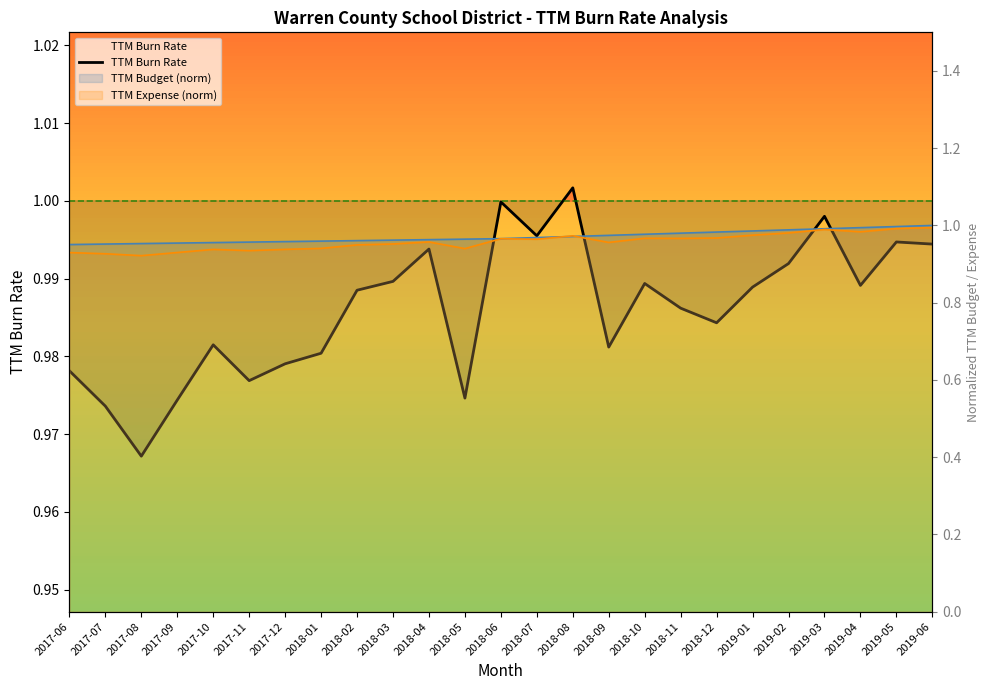

Reading left to right, what are all the values shown in this chart?

1.0	1.0	1.0	1.0	1.0	1.0	1.0	1.0	1.0	1.0	1.0	1.0	1.0	1.0	1.0	1.0	1.0	1.0	1.0	1.0	1.0	1.0	1.0	1.0	1.0